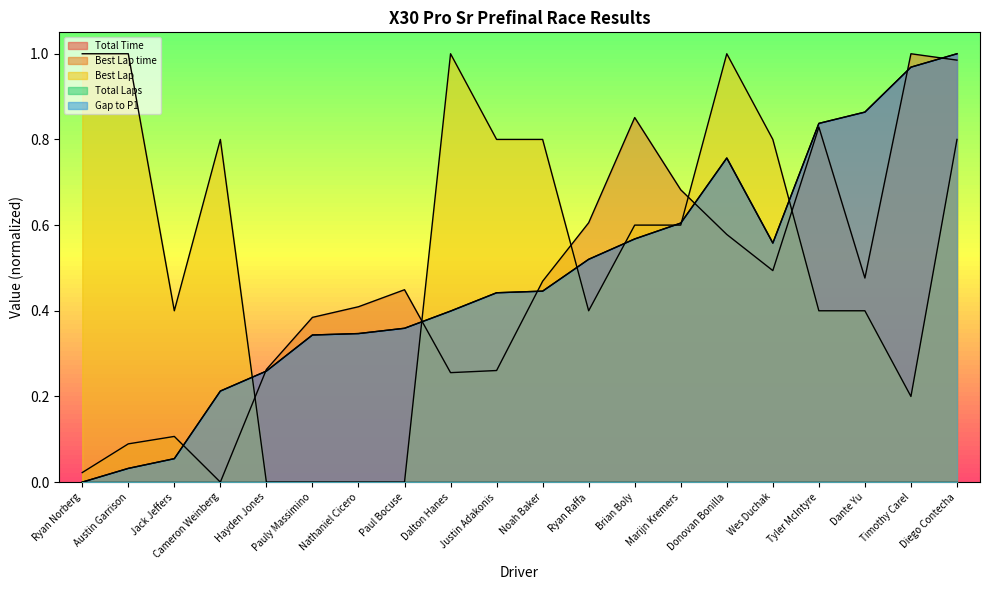

What is the difference between the highest and lowest values at Austin Garrison?

1.0